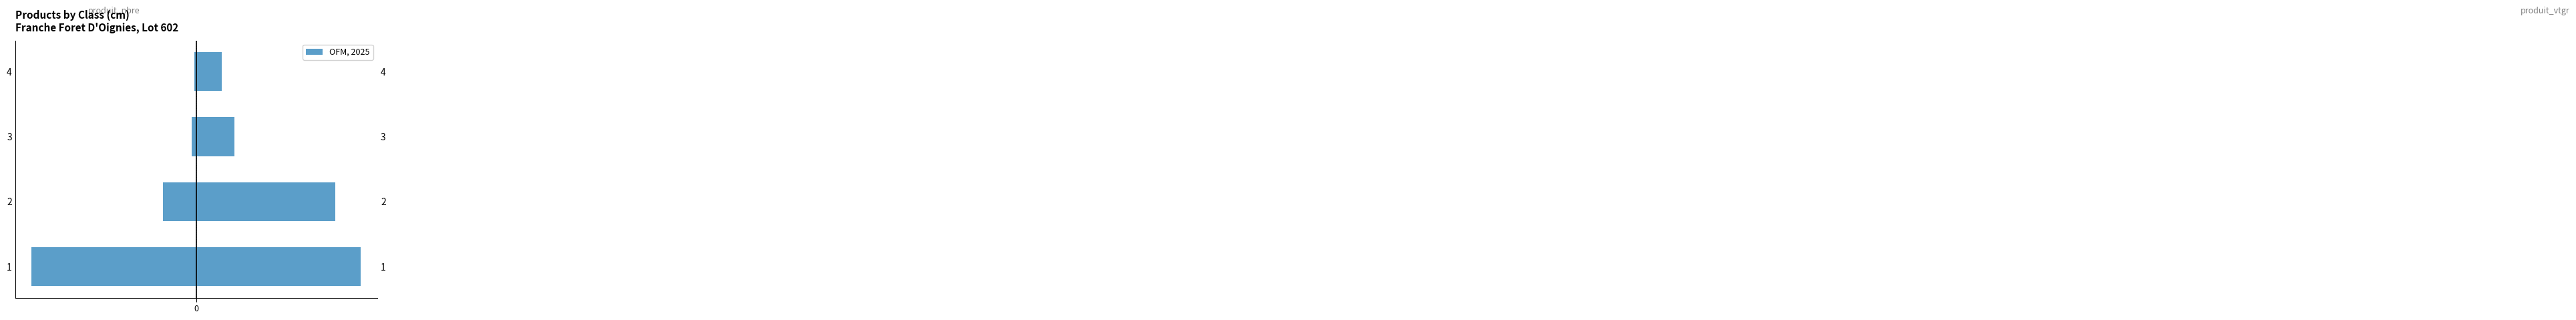

Which series has the widest spread of values?

produit_nbre